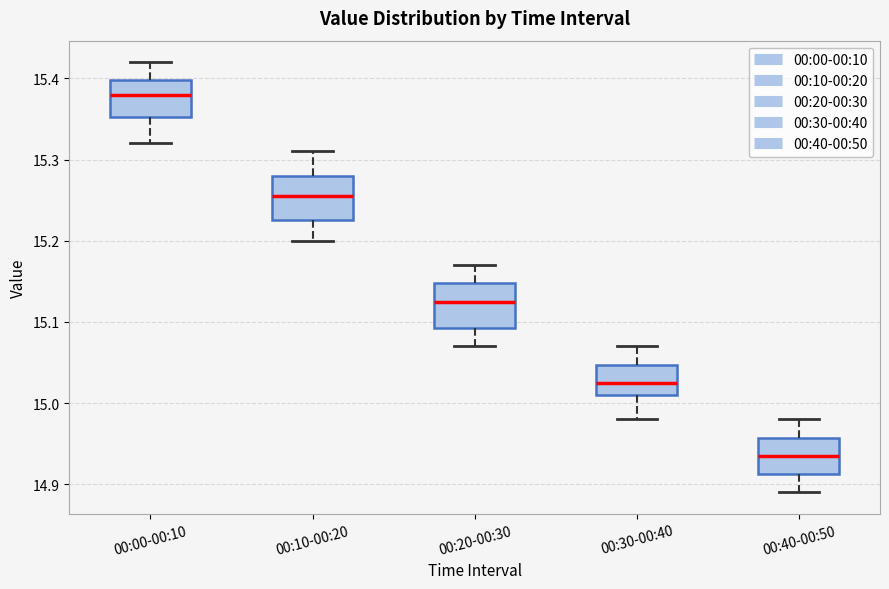

Reading left to right, read every box against the y-axis: the position of its median line, the range the box covers, and the ends of its whiskers. The values are not printed on the chart, so give them approximately, as read against the axis.

00:00-00:10: median 15.38, box 15.35 to 15.40, whiskers 15.32 to 15.42
00:10-00:20: median 15.26, box 15.23 to 15.28, whiskers 15.20 to 15.31
00:20-00:30: median 15.13, box 15.09 to 15.15, whiskers 15.07 to 15.17
00:30-00:40: median 15.03, box 15.01 to 15.05, whiskers 14.98 to 15.07
00:40-00:50: median 14.94, box 14.91 to 14.96, whiskers 14.89 to 14.98